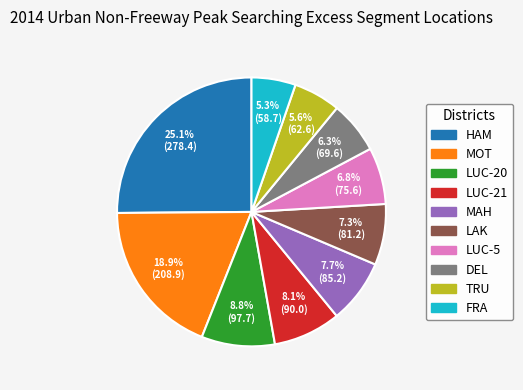

How many segments does this pie chart have?

10